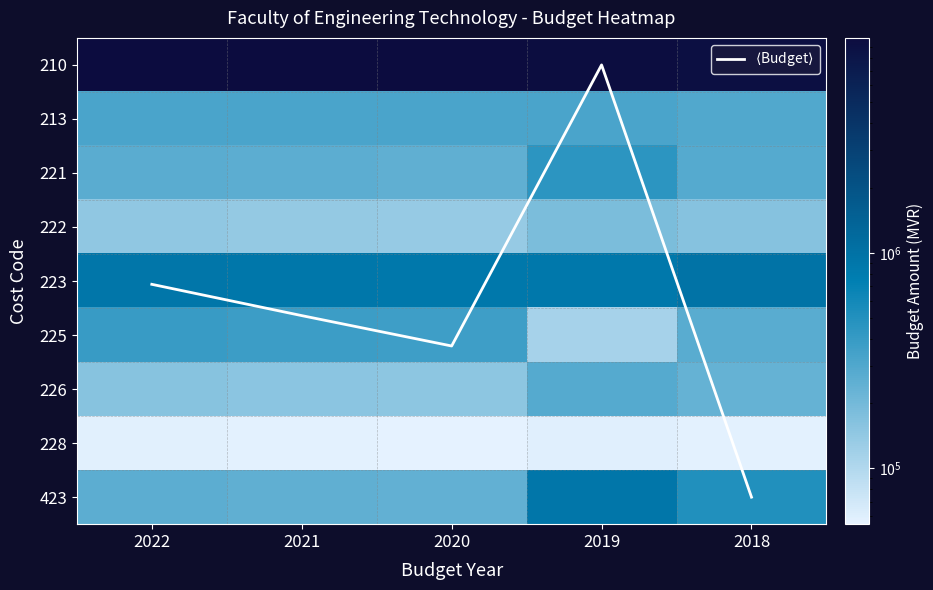

What is the difference between the maximum and minimum values in the 225 series?

273026.0